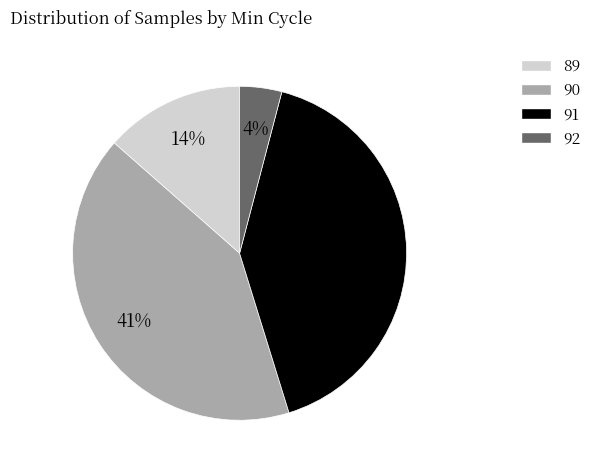

To the nearest percent, what is the difference between the largest and smallest slice percentages?

37%